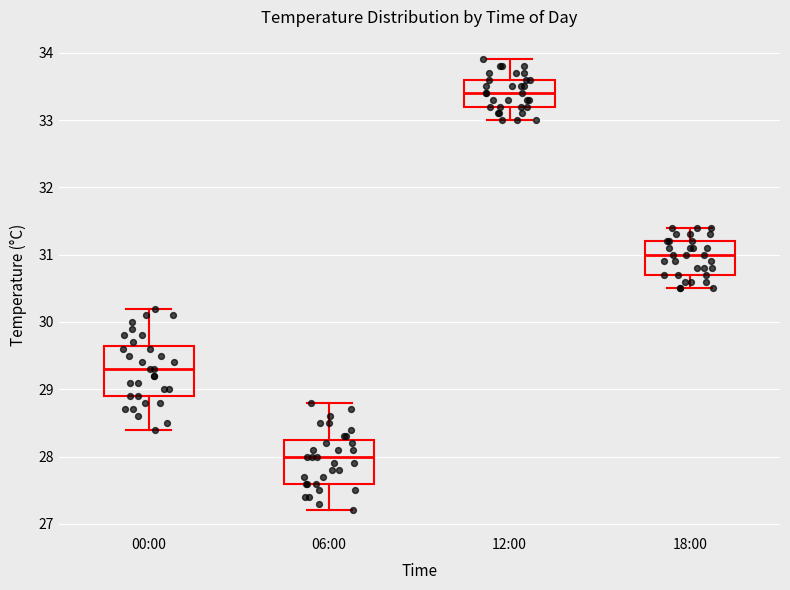

Reading left to right, read every box against the y-axis: the position of its median line, the range the box covers, and the ends of its whiskers. The values are not printed on the chart, so give them approximately, as read against the axis.

00:00: median 29.3, box 28.9 to 29.7, whiskers 28.4 to 30.2
06:00: median 28.0, box 27.6 to 28.3, whiskers 27.2 to 28.8
12:00: median 33.4, box 33.2 to 33.6, whiskers 33.0 to 33.9
18:00: median 31.0, box 30.7 to 31.2, whiskers 30.5 to 31.4